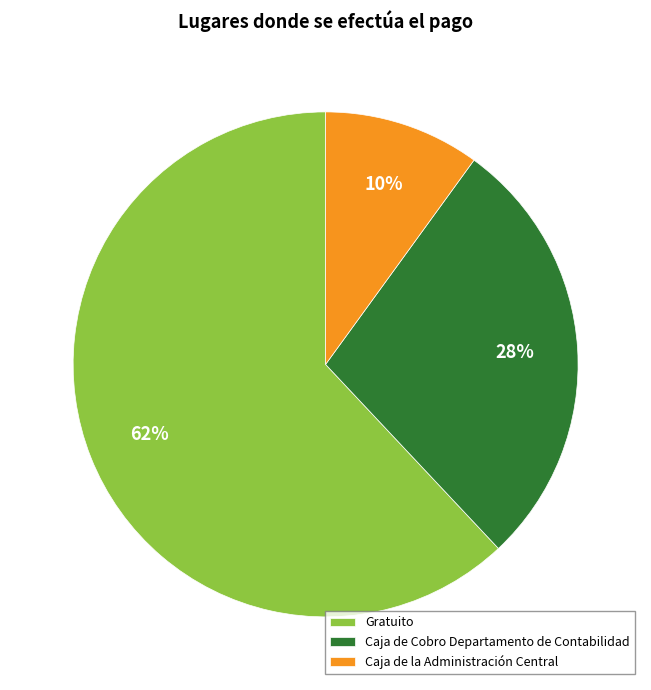

Is there any slice that represents more than half of the pie?

Yes